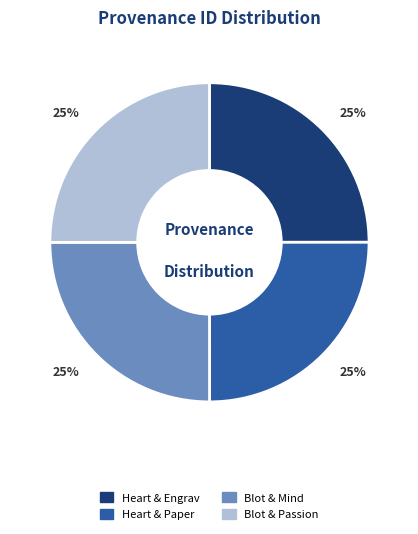

Is Blot & Passion the majority of the pie?

No